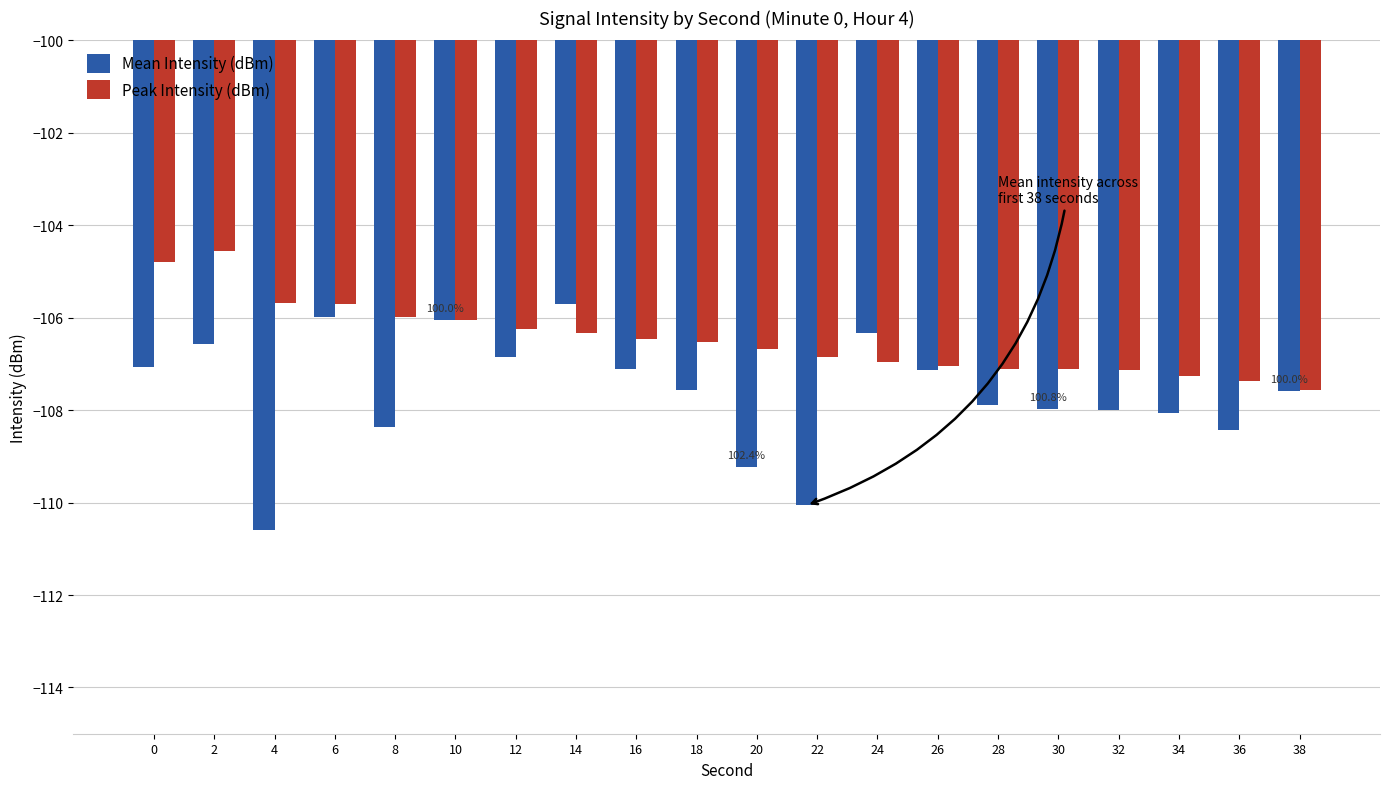

What is the value of the Peak Intensity (dBm) bar at the 14th from the left?

-107.1